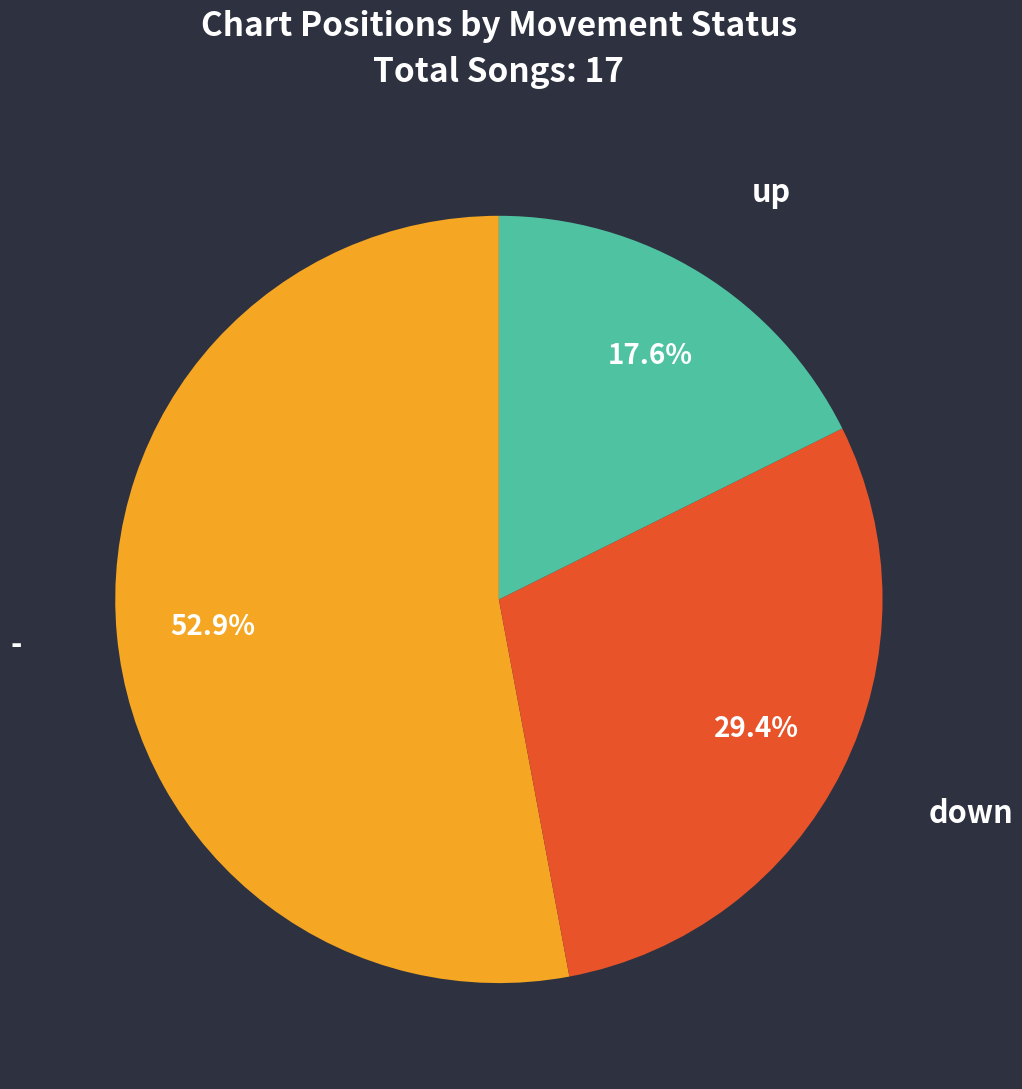

Rank the categories by value from highest to lowest.

-, down, up